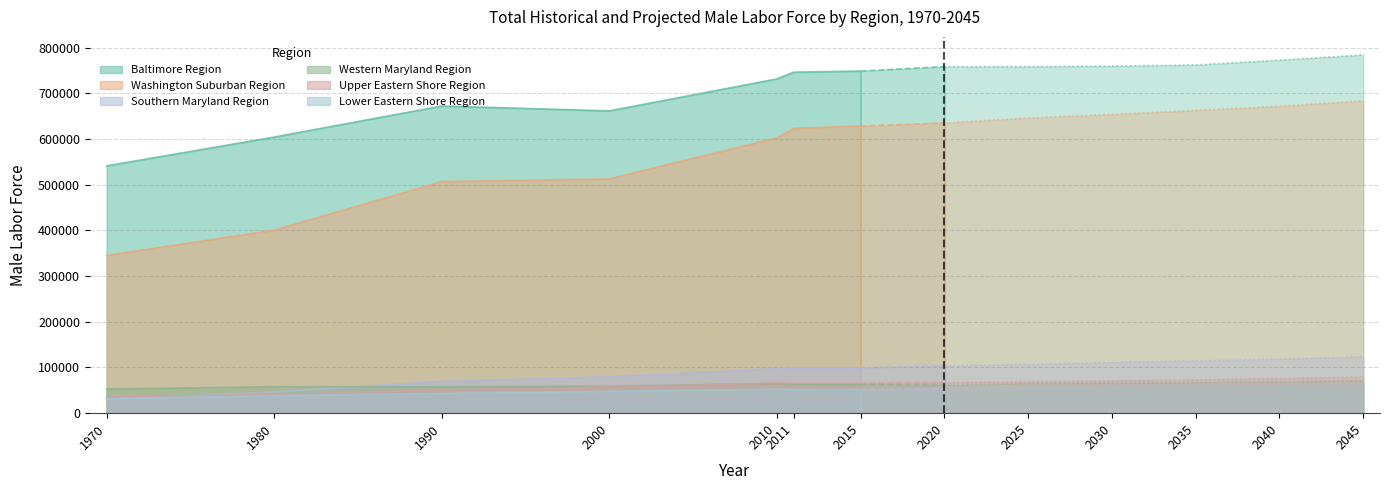

List the series in order of their peak value, highest first.

Baltimore Region, Washington Suburban Region, Southern Maryland Region, Upper Eastern Shore Region, Western Maryland Region, Lower Eastern Shore Region